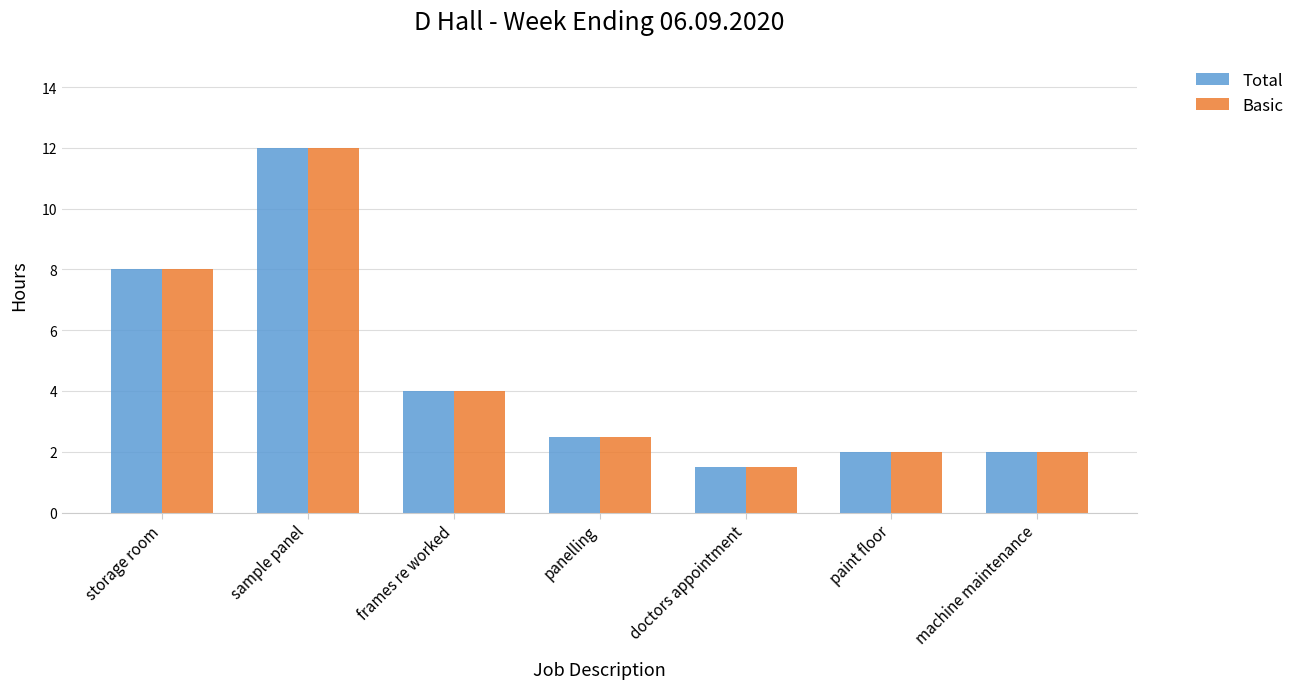

The Total series shows 4.0 at frames re worked. True or false?

True